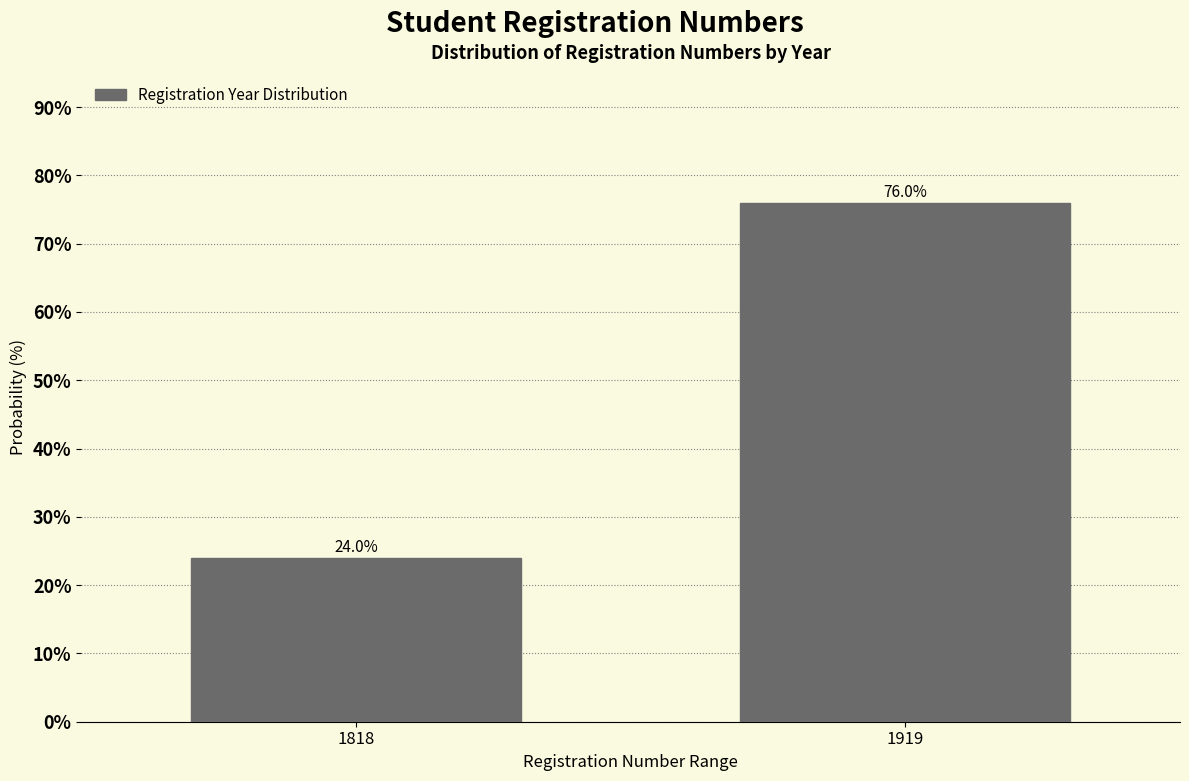

Reading left to right, transcribe all the data shown in this chart.

1818=24	1919=76